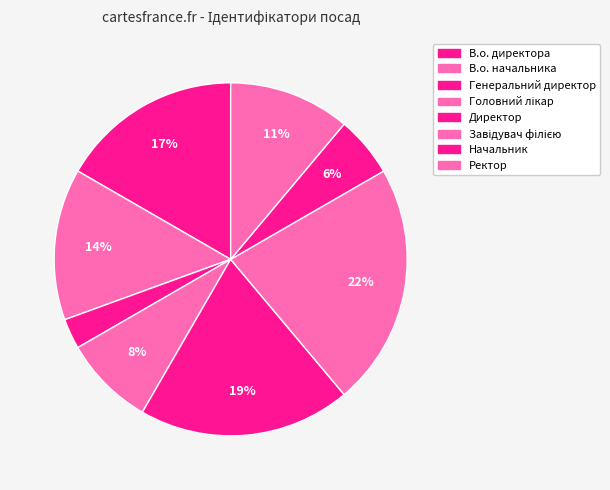

What is the smallest slice in the pie chart?

Генеральний директор